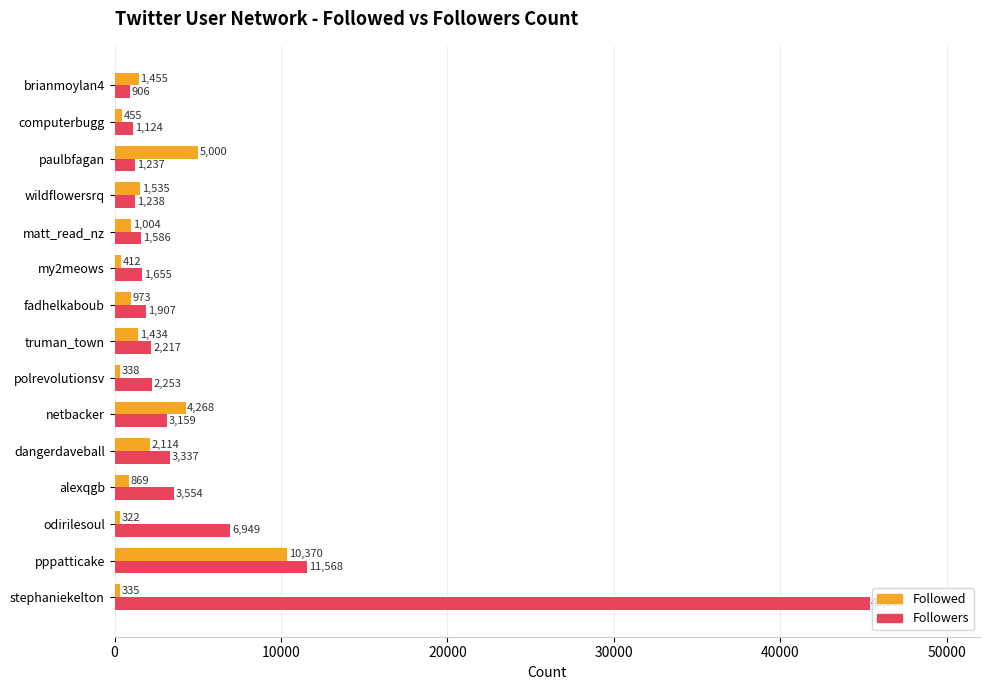

Is it true that Followed equals 455 at computerbugg?

True